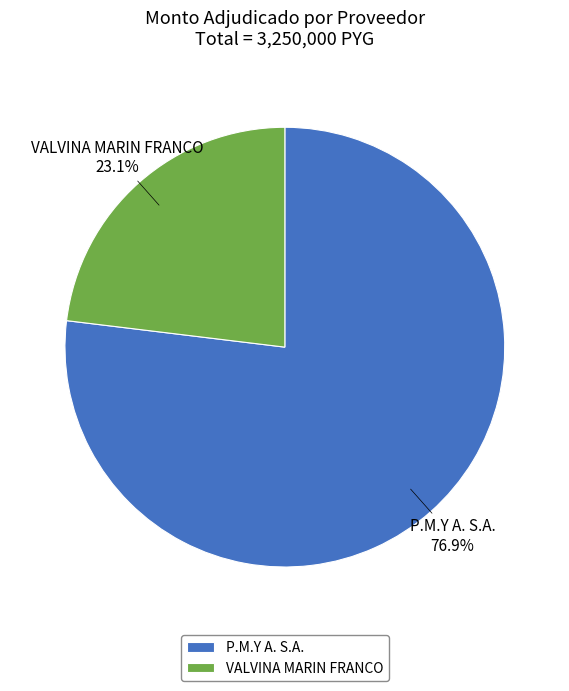

To the nearest percent, what is the difference between the VALVINA MARIN FRANCO and P.M.Y A. S.A. slice percentages?

54%